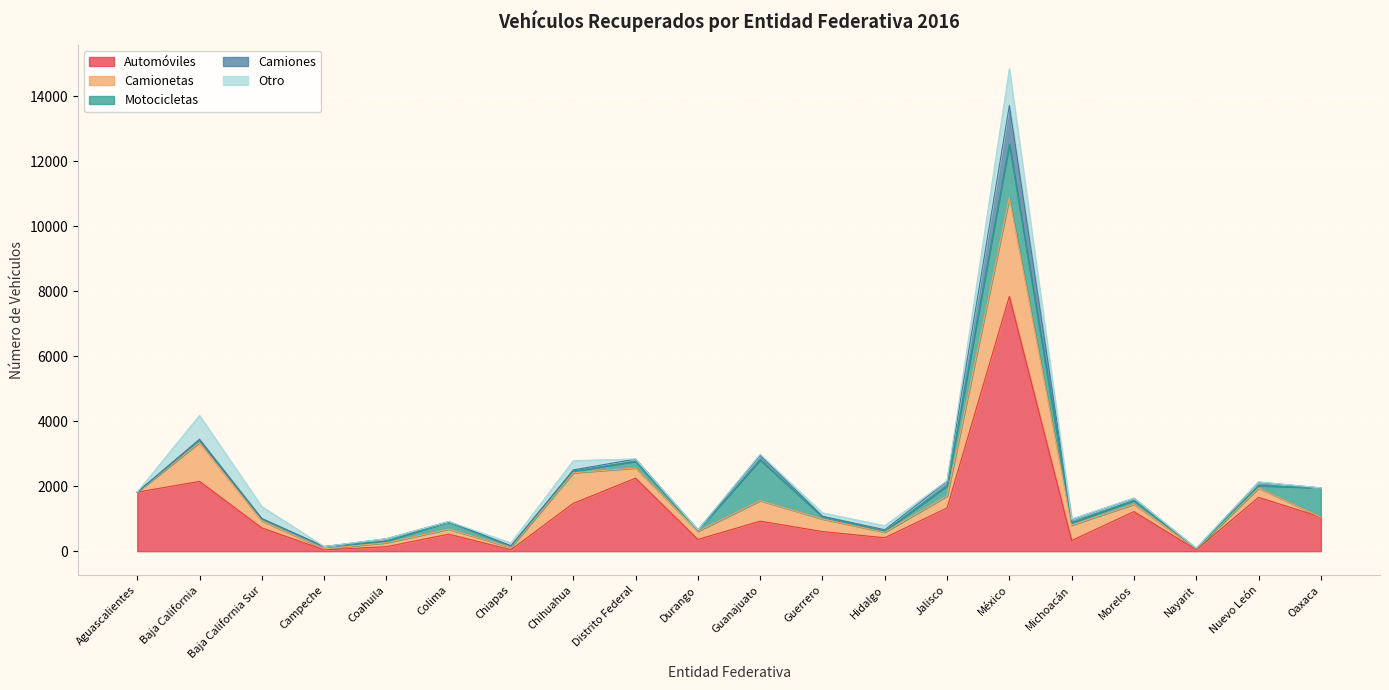

What is the maximum value for Camiones?

1185